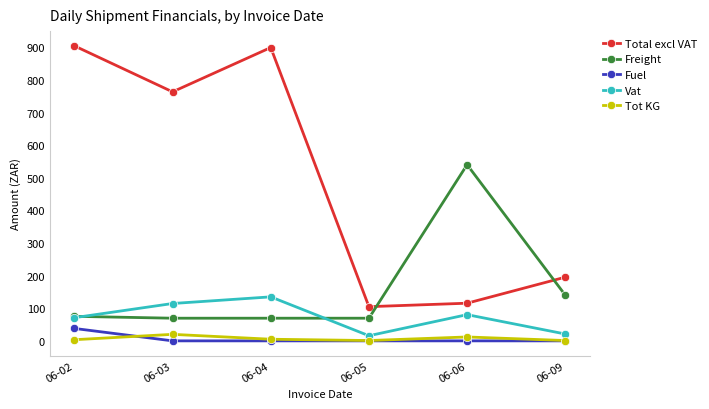

At how many categories does at least one series exceed 270?

4